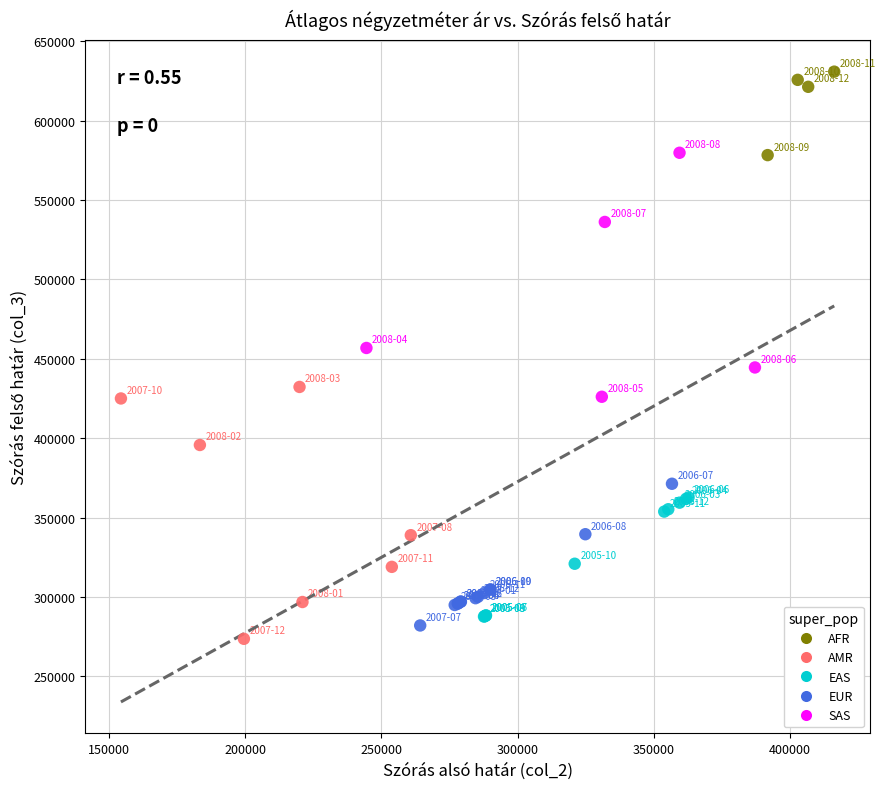

Which series has the largest Y range (max minus min)?

AMR